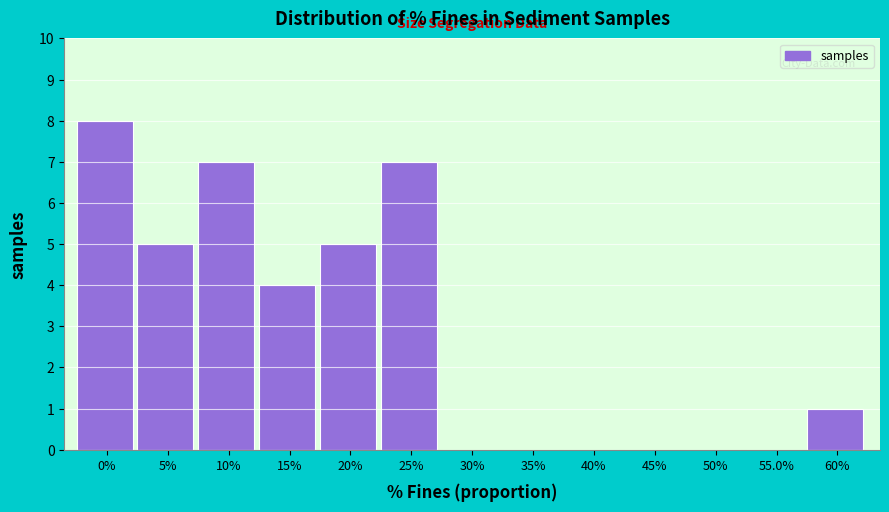

Reading left to right, list all the values displayed in this chart.

0%=8	5%=5	10%=7	15%=4	20%=5	25%=7	30%=0	35%=0	40%=0	45%=0	50%=0	55.0%=0	60%=1